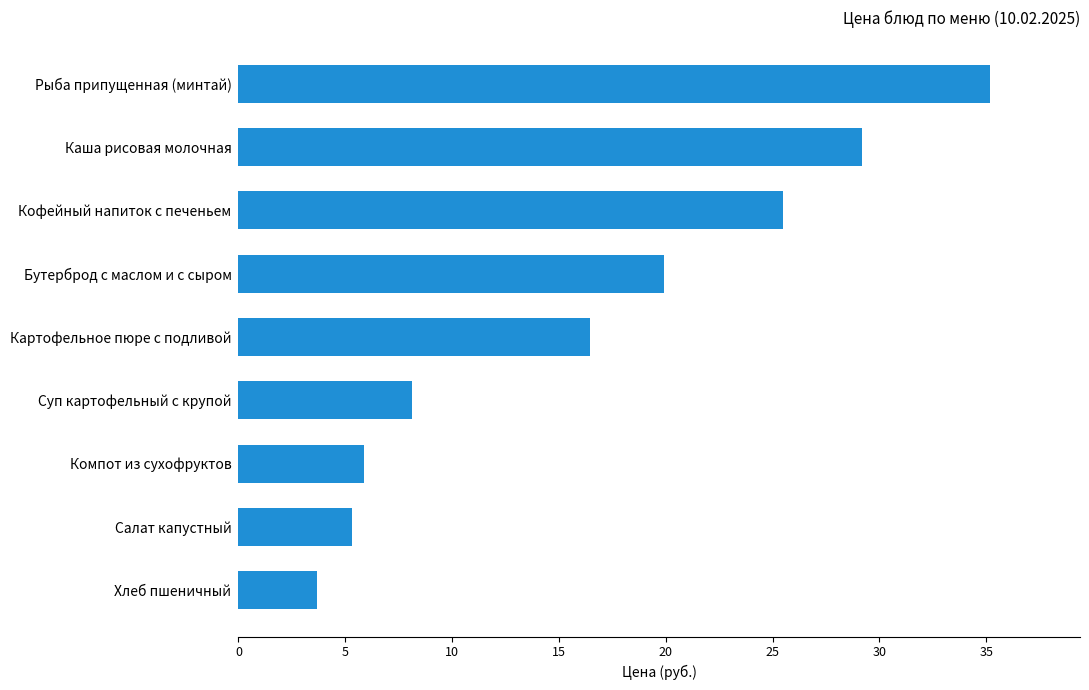

Between Хлеб пшеничный and Суп картофельный с крупой, which is larger?

Суп картофельный с крупой